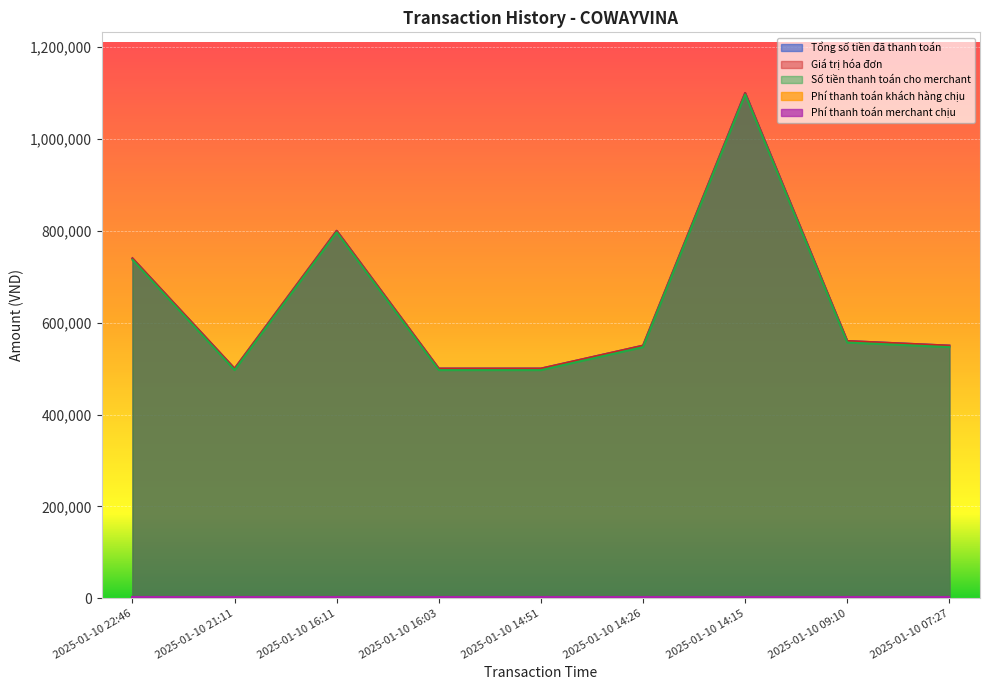

Is the value of Giá trị hóa đơn at 2025-01-10 09:10 greater than the value of Số tiền thanh toán cho merchant at 2025-01-10 07:27?

Yes